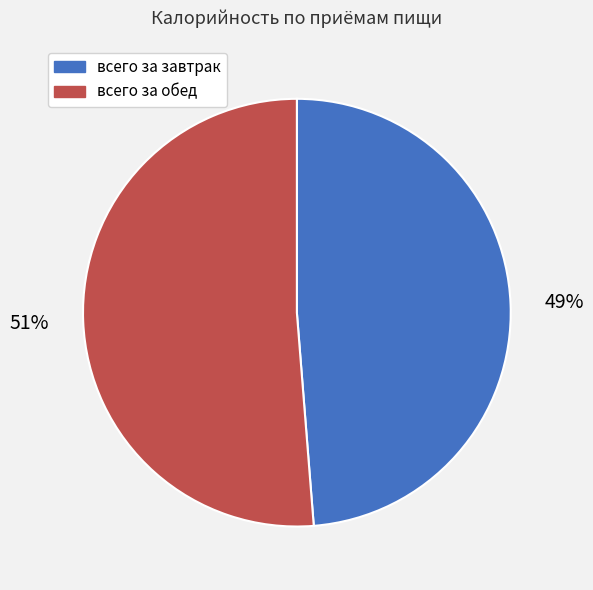

To the nearest percent, what percentage of the pie is всего за обед?

51%